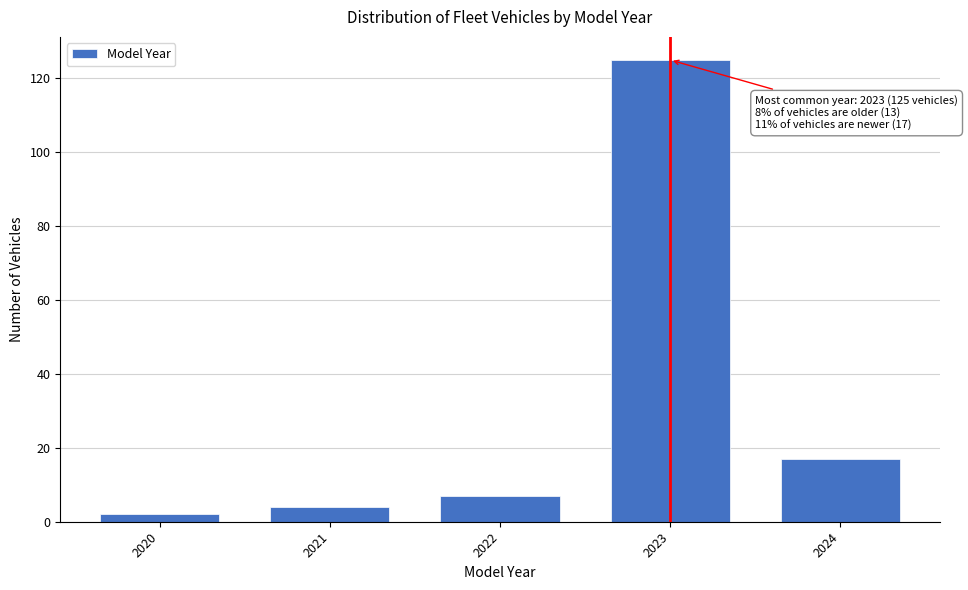

Reading left to right, extract all data points from this chart.

2	4	7	125	17